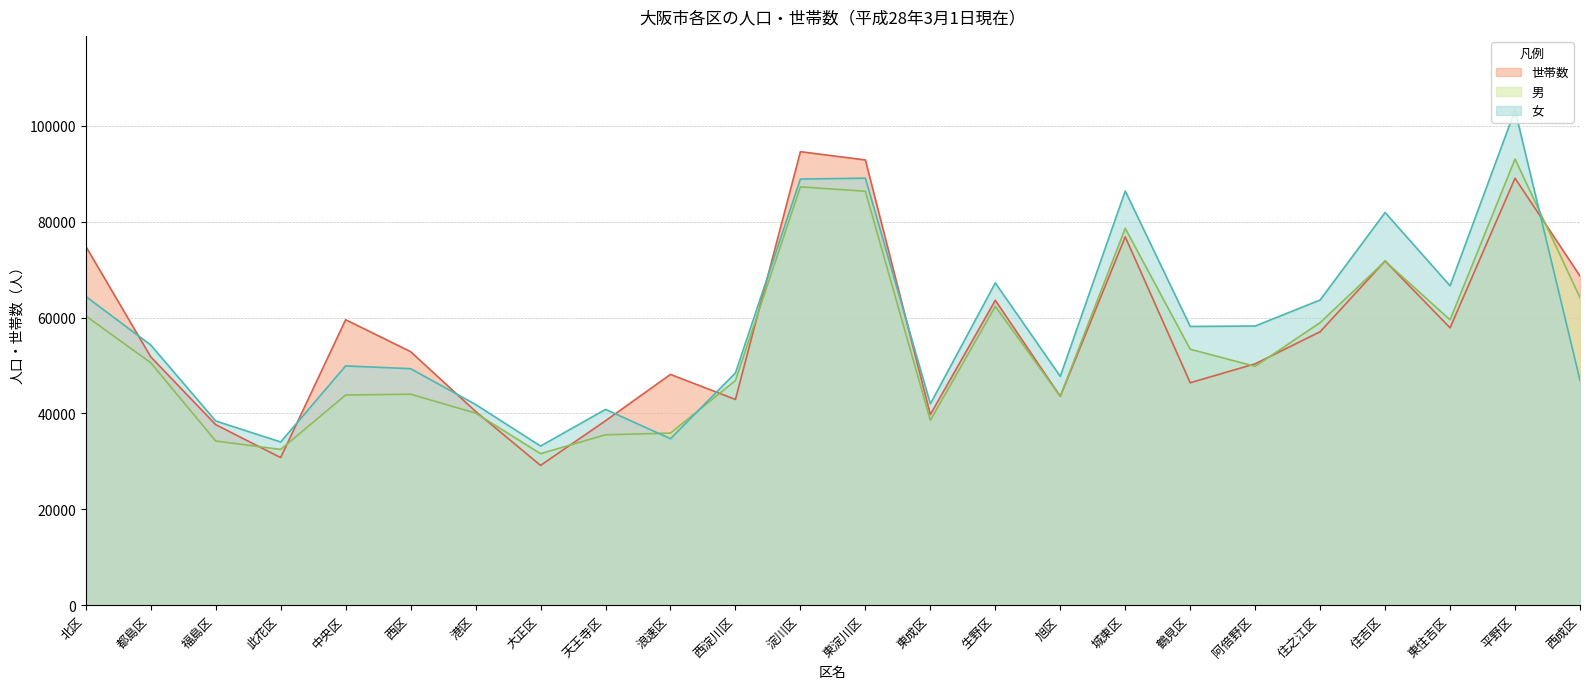

How many interior local peaks does the 男 series have?

6